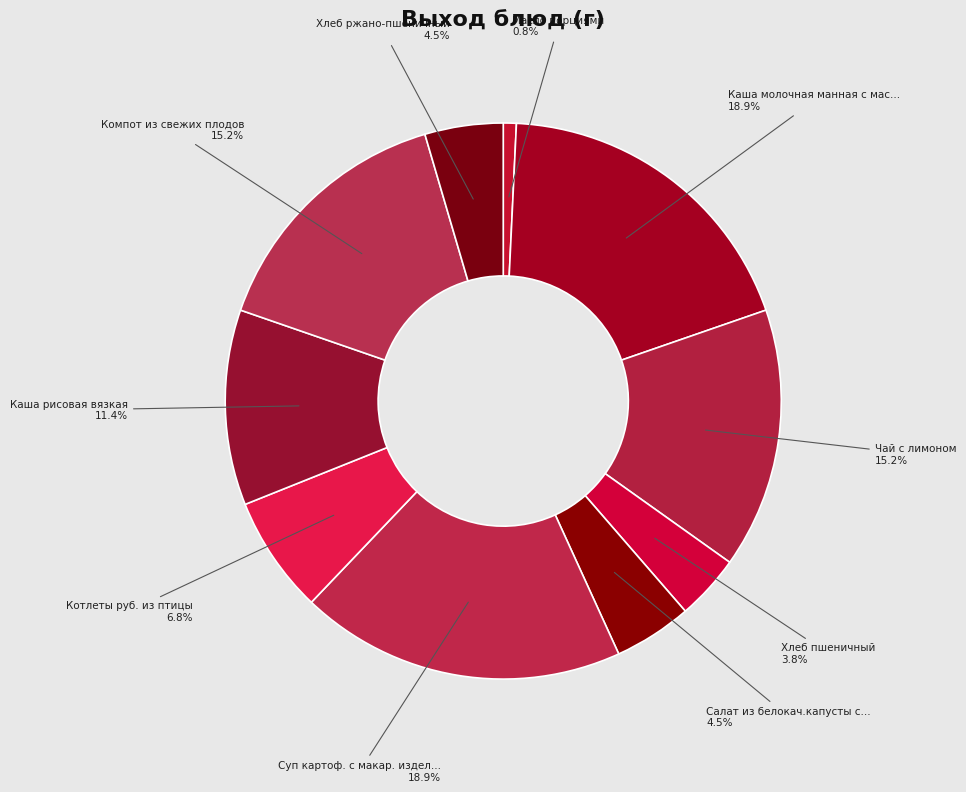

Which slice is the largest?

Каша молочная манная с маслом